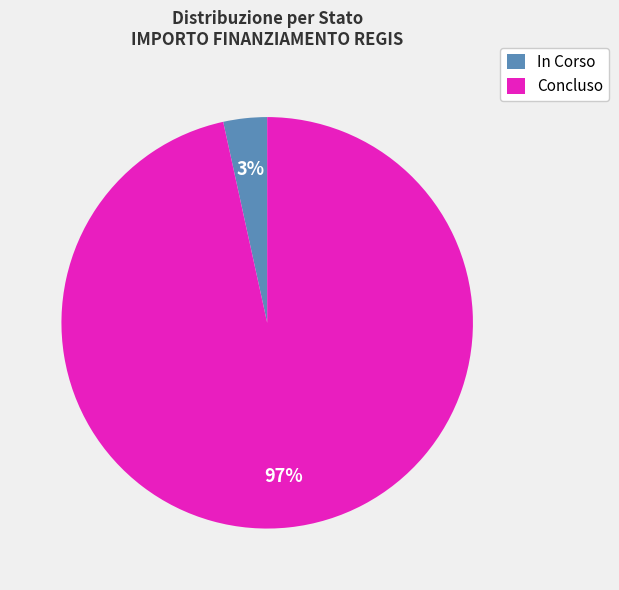

To the nearest percent, what percentage of the pie is Concluso?

97%